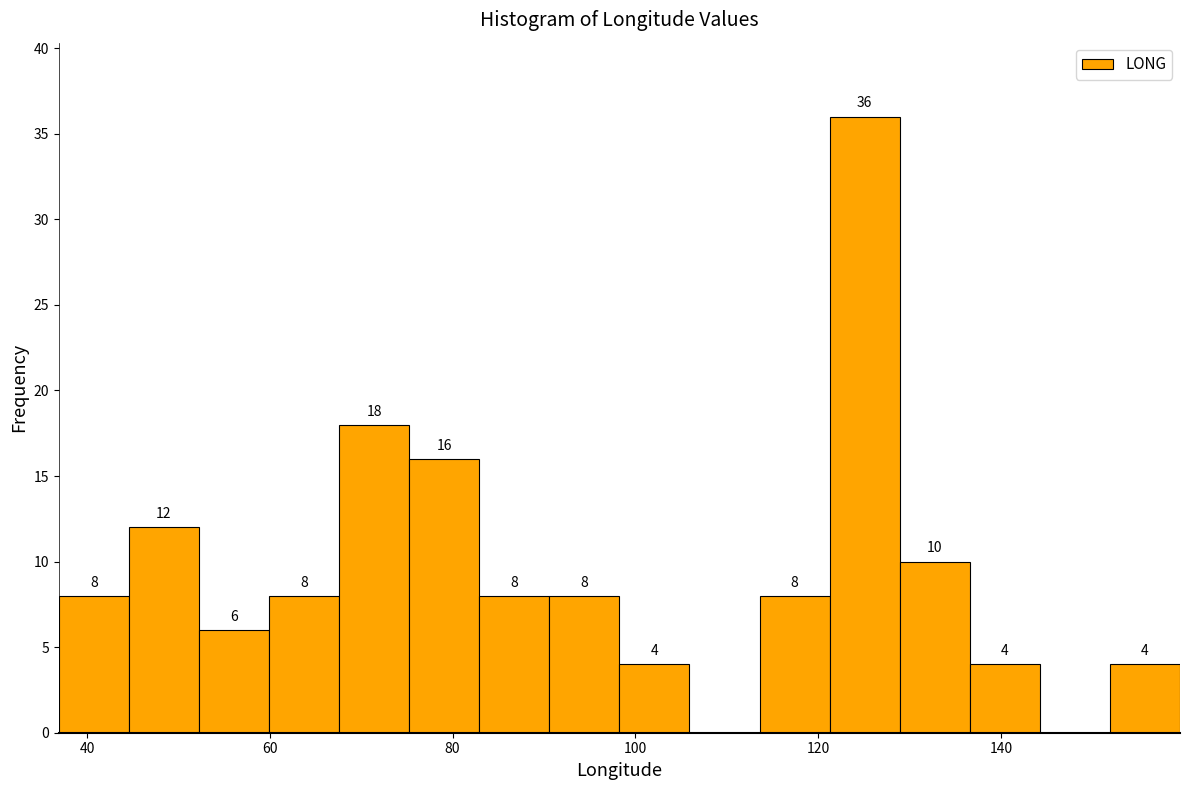

Read against the x-axis, roughly where is the centre of the tallest bar?

126